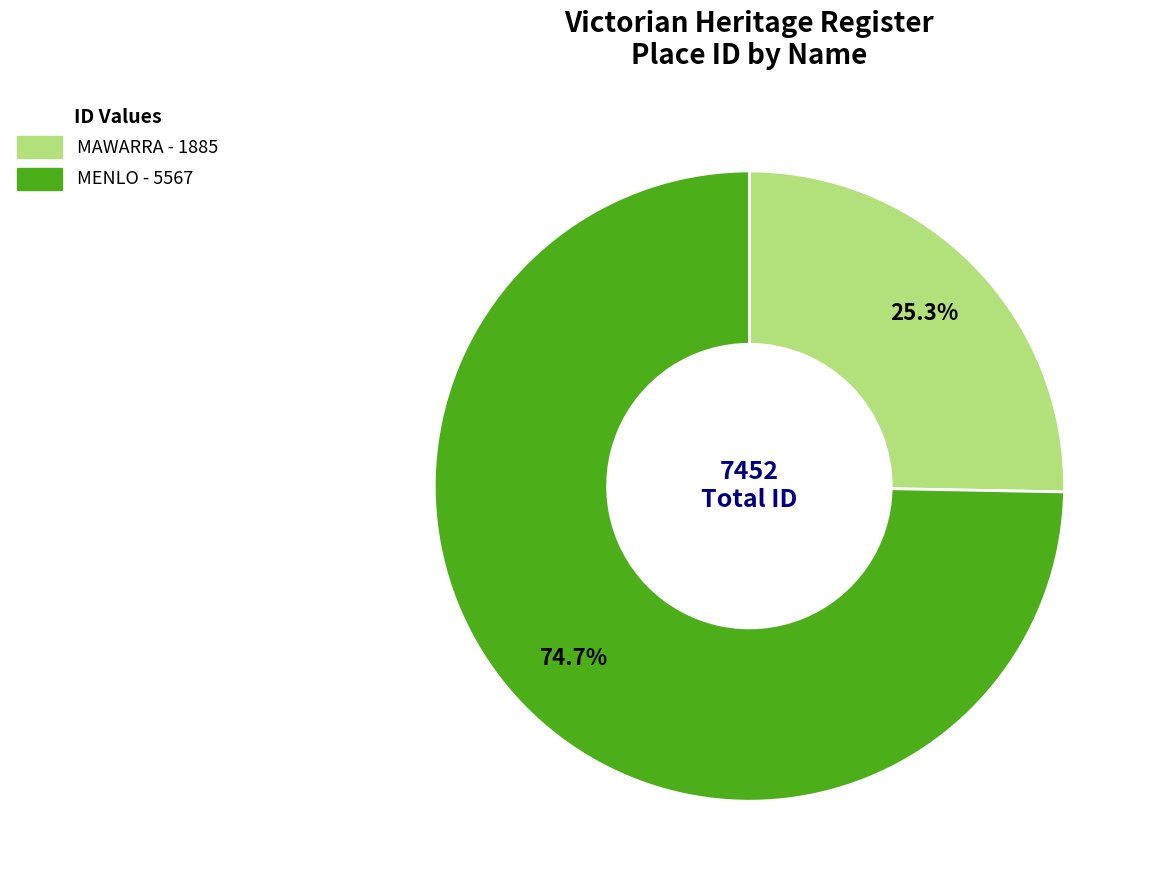

What is the ratio of the value at MAWARRA to the value at MENLO?

0.3